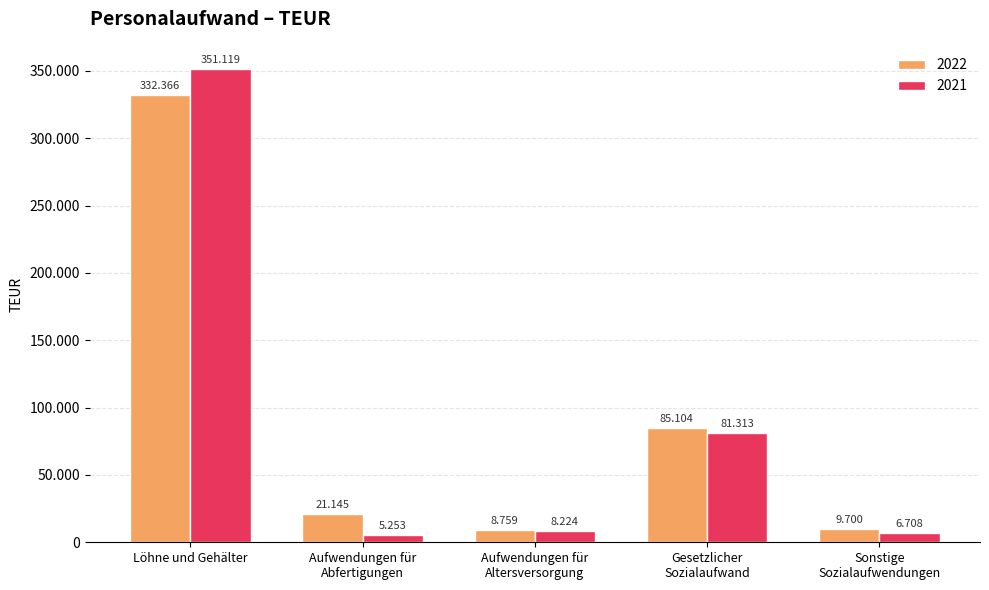

What are all the series names shown in the legend?

2022, 2021